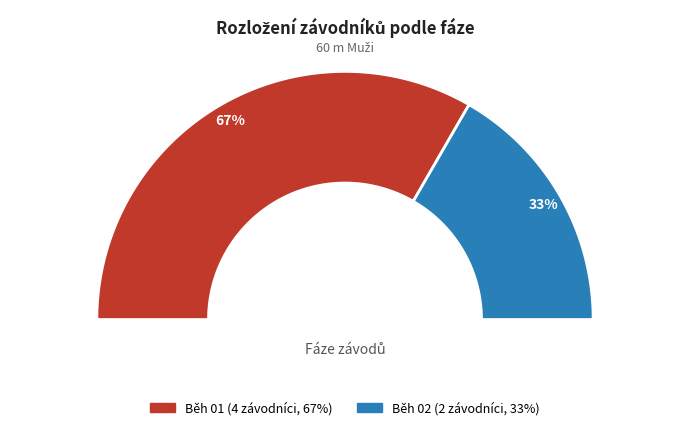

Which slice represents more than half of the pie?

Běh 01